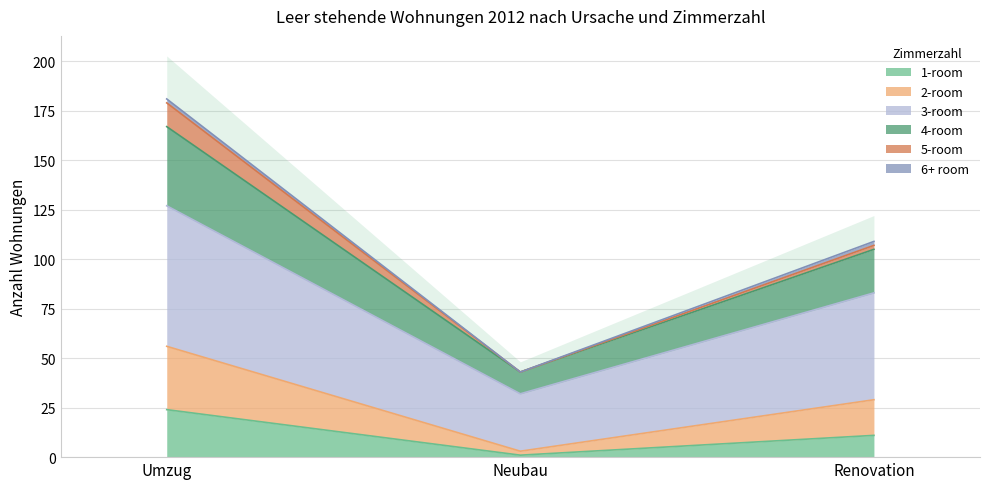

At which label does 1-room first exceed 11?

Umzug